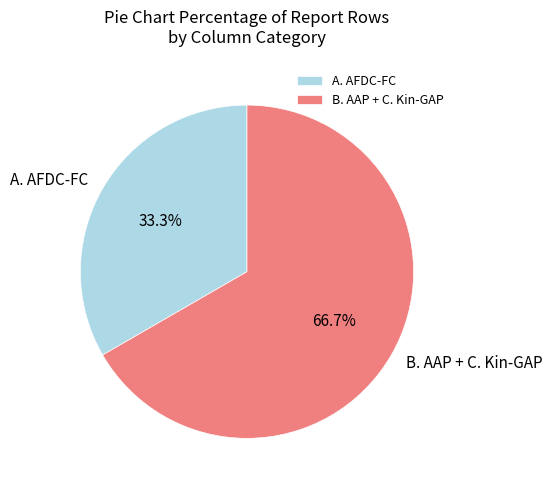

True or false: A. AFDC-FC accounts for 17% of the total.

False